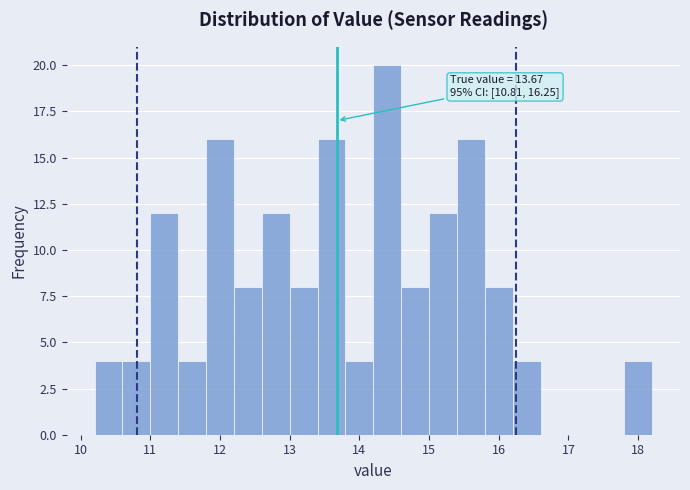

Over which range of the x-axis is the bar tallest?

14.2 to 14.6